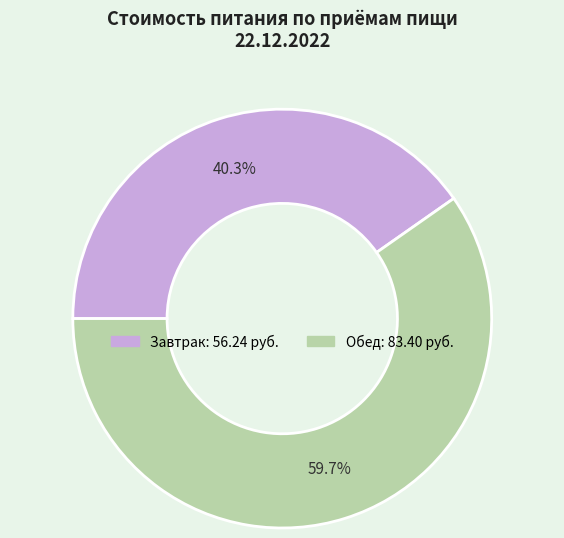

How many segments does this pie chart have?

2